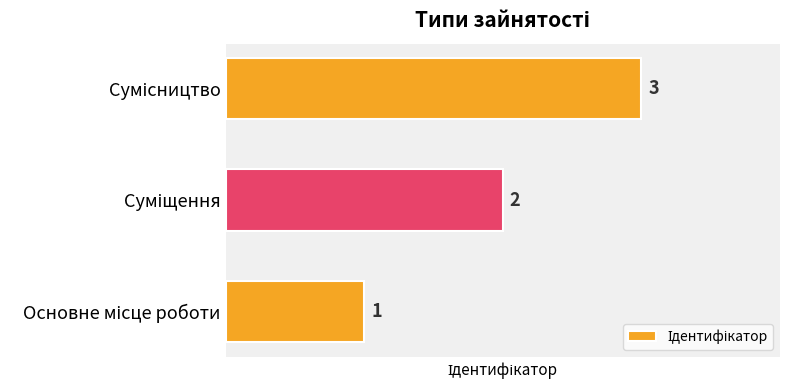

What is the sum of all values?

6